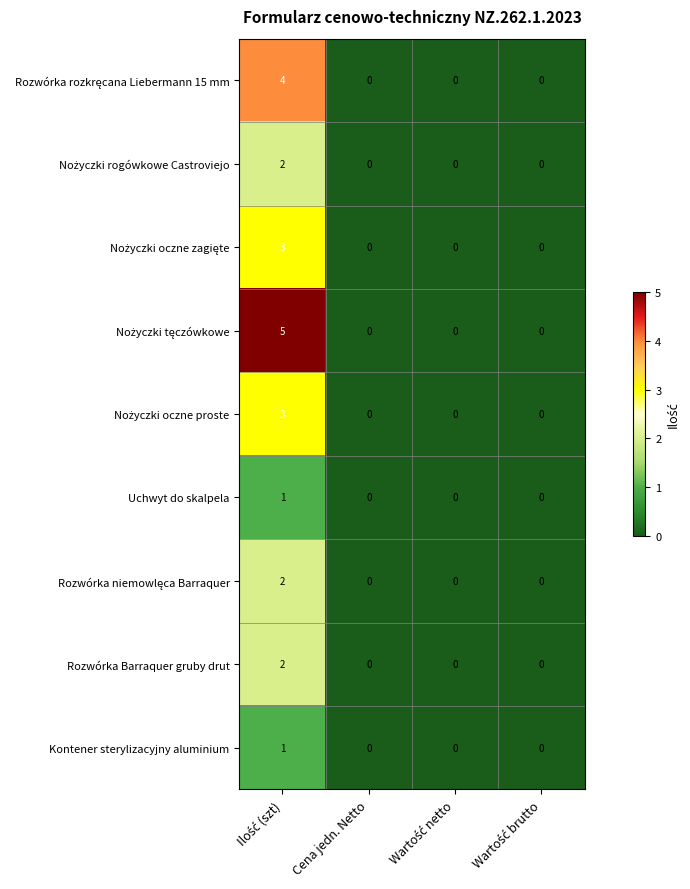

Is it true that Rozwórka Barraquer gruby drut equals 0 at Cena jedn. Netto?

True